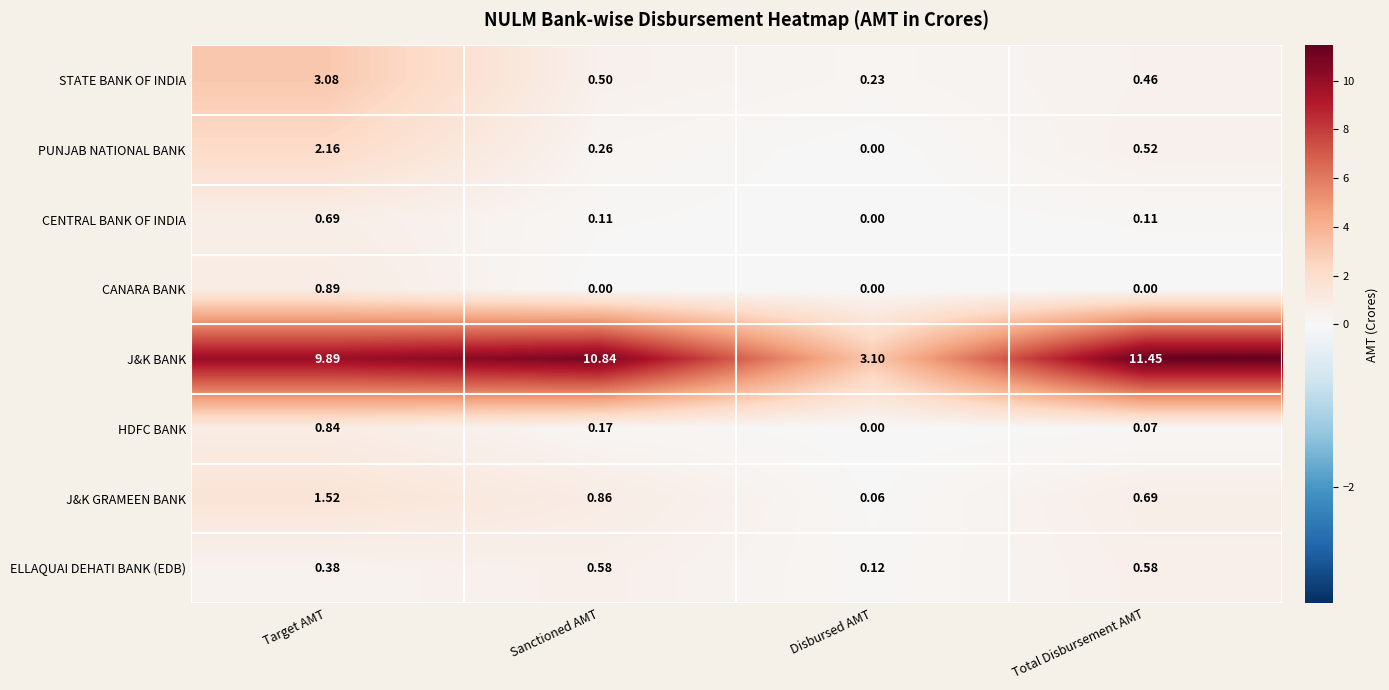

At which category is the sum across all series the highest?

Target AMT